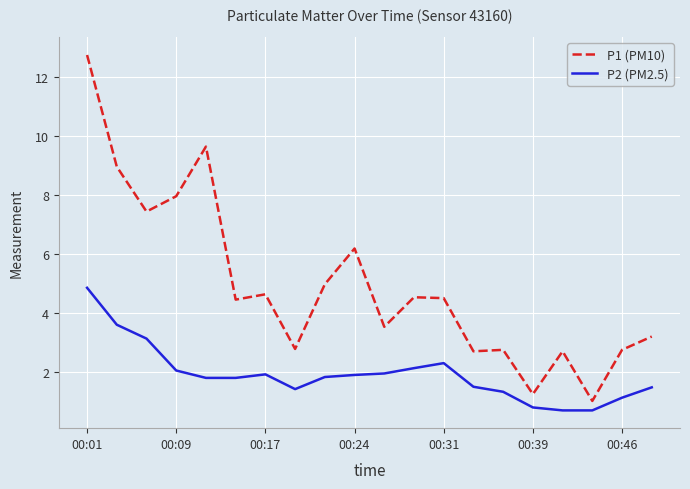

Which series has the widest spread of values?

P1 (PM10)